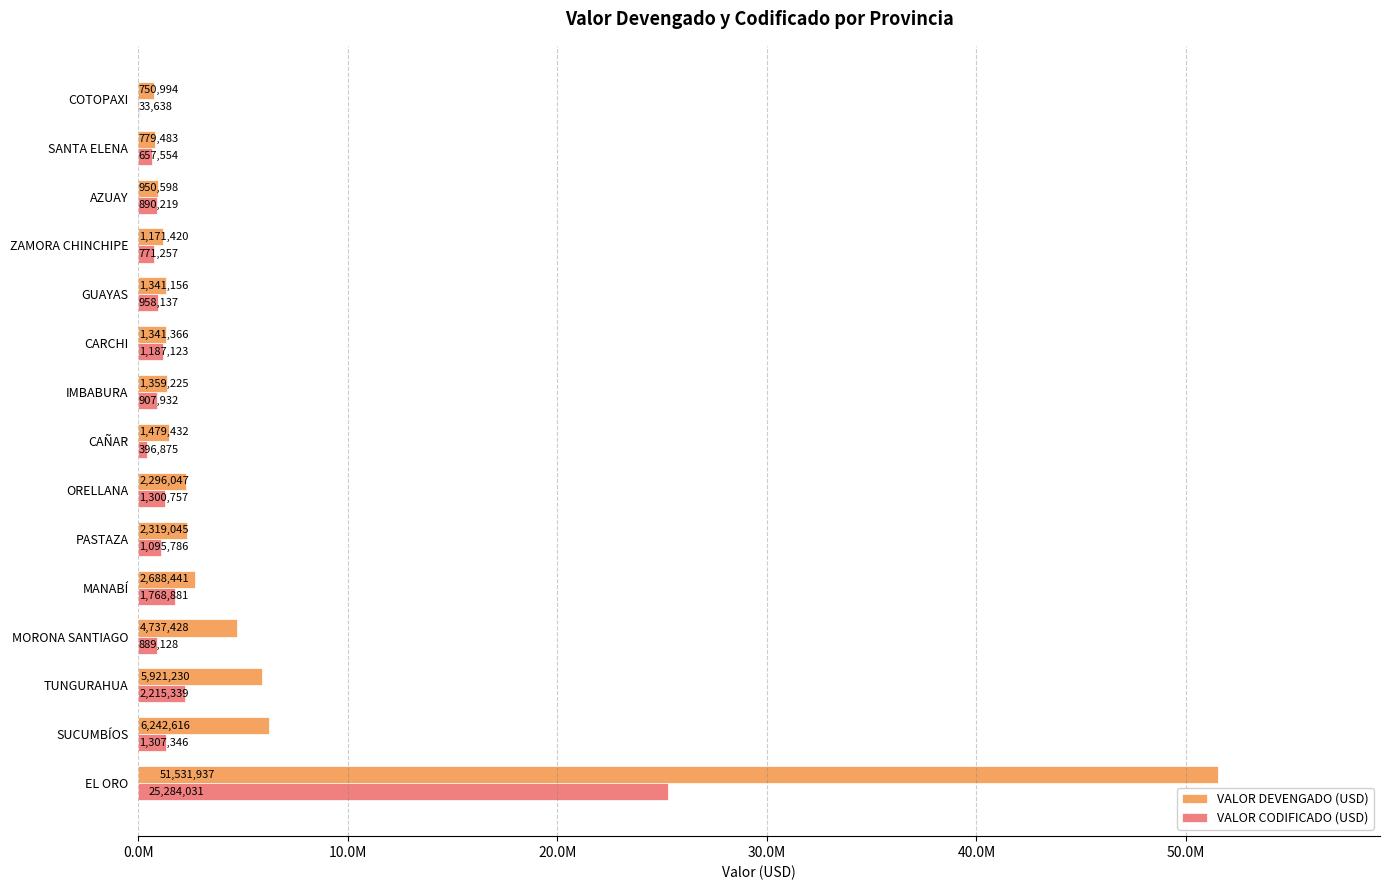

What is the smallest value displayed?

33638.0